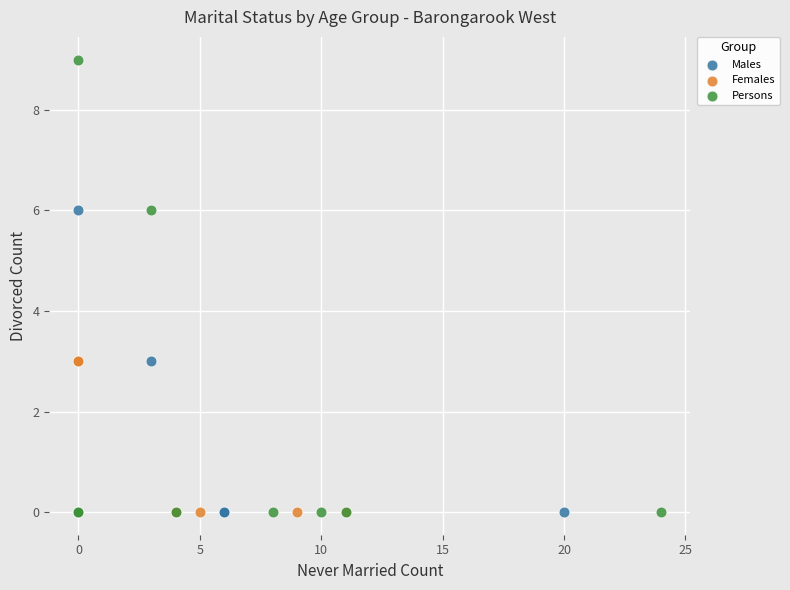

Which series has the widest spread of Y values?

Persons